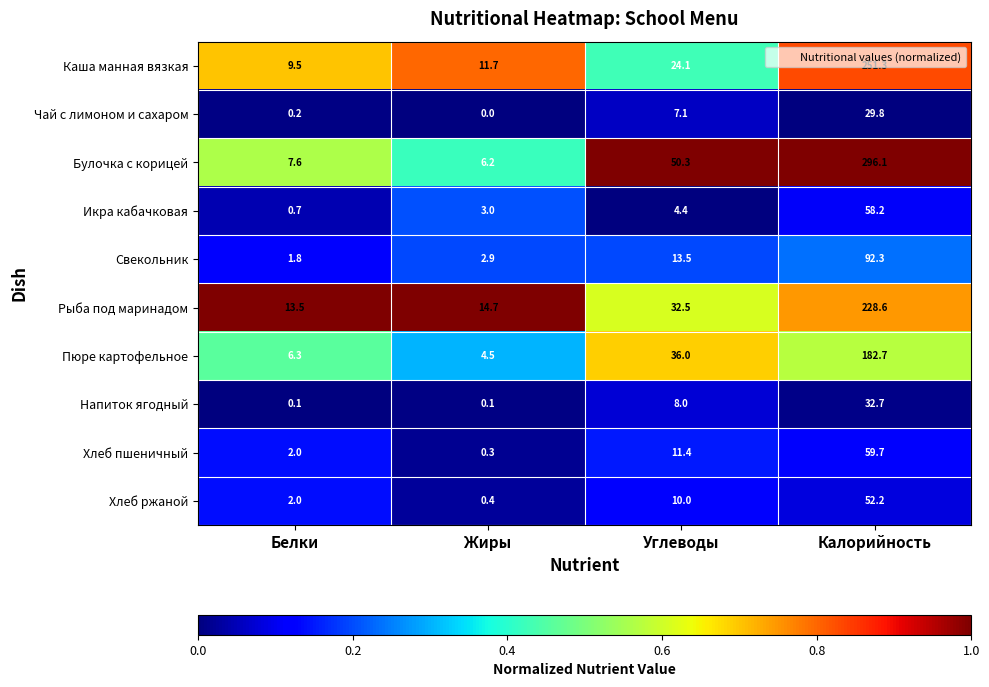

Is it true that Свекольник equals 5.0 at Жиры?

False